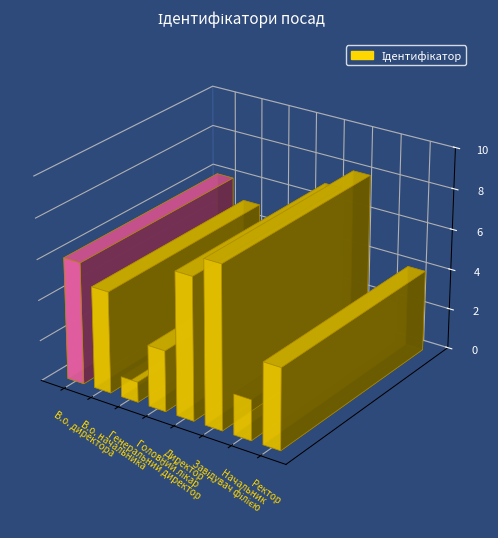

Are the bars horizontal?

No